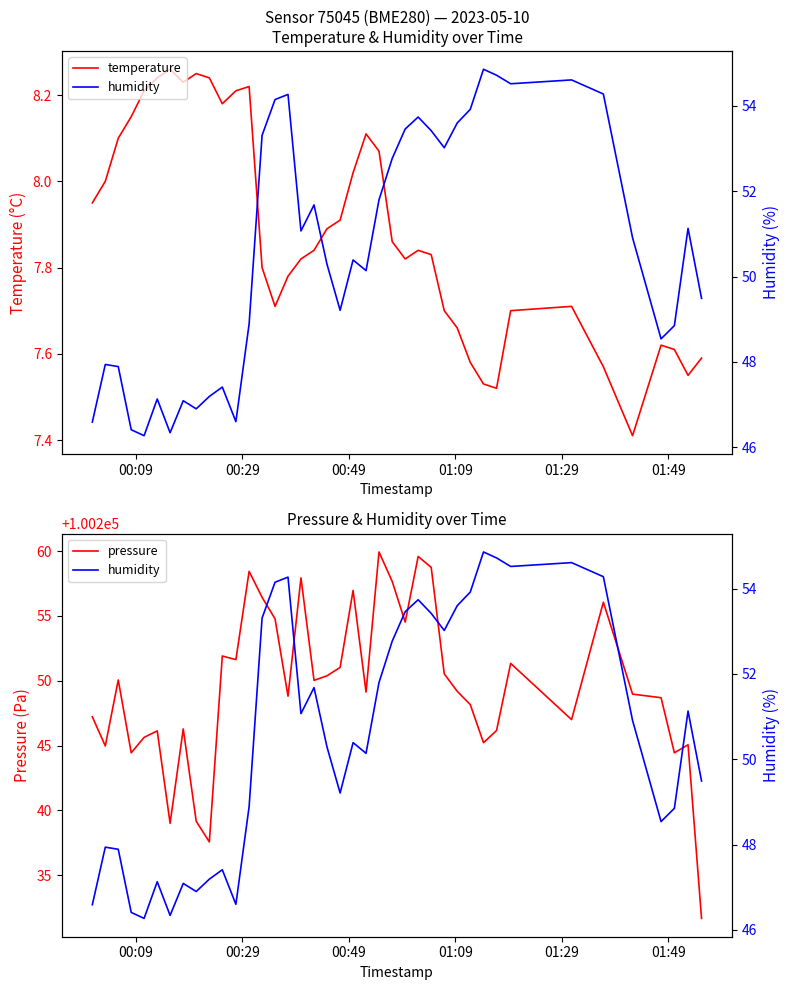

What are all the series names shown in the legend?

temperature, pressure, humidity